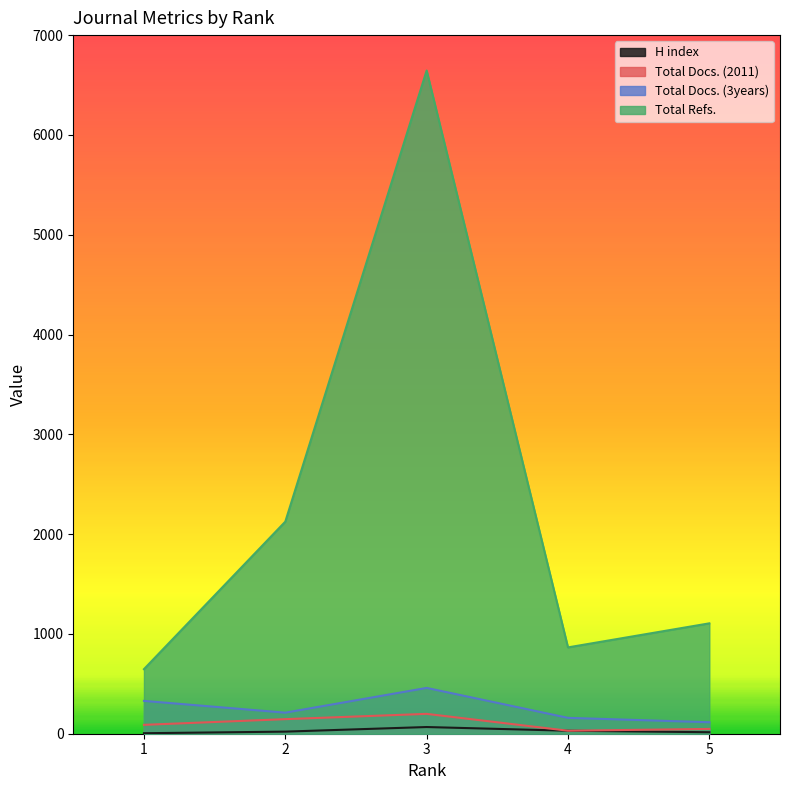

True or false: Total Refs. and Total Docs. (3years) cross at least once.

False